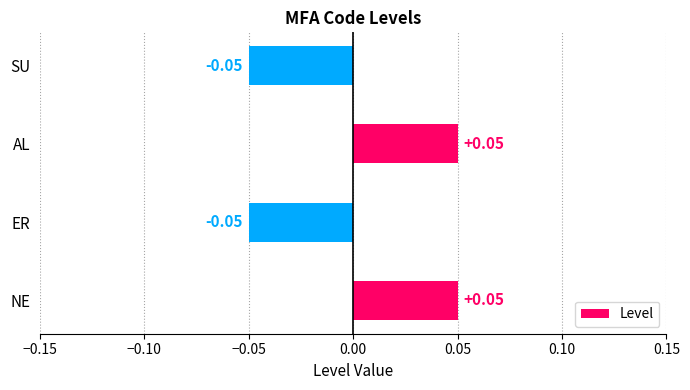

Between NE and SU, which is larger?

NE